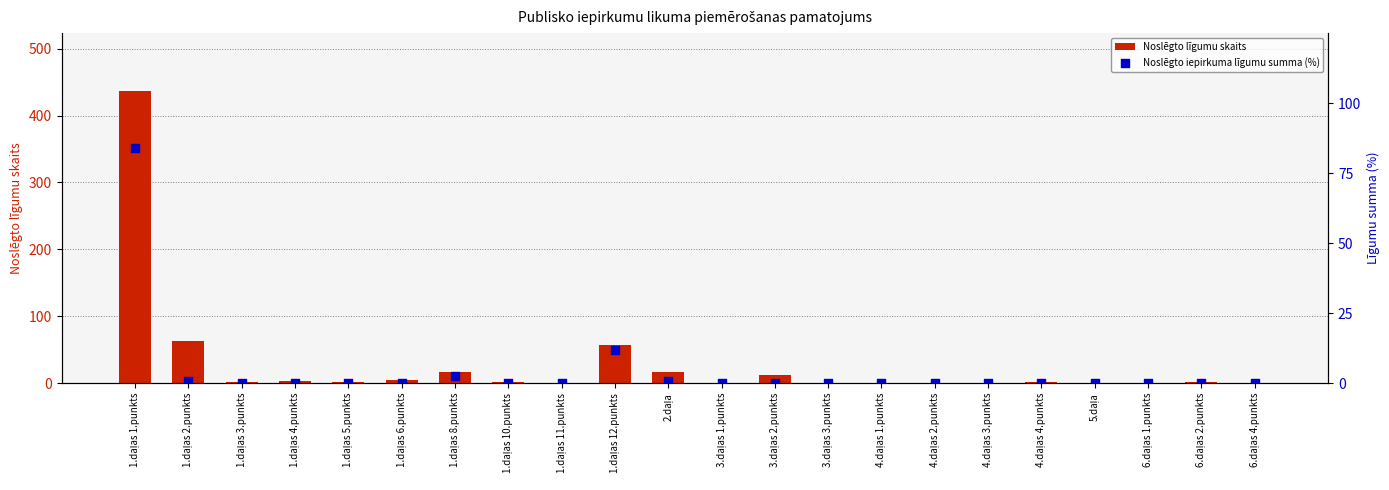

Which series has the largest total across all categories?

Noslēgto līgumu skaits